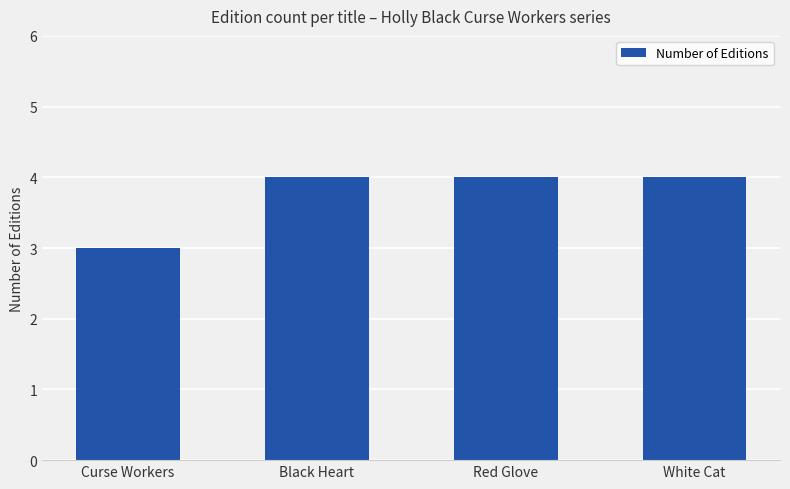

True or false: the data shows 4 at Black Heart.

True